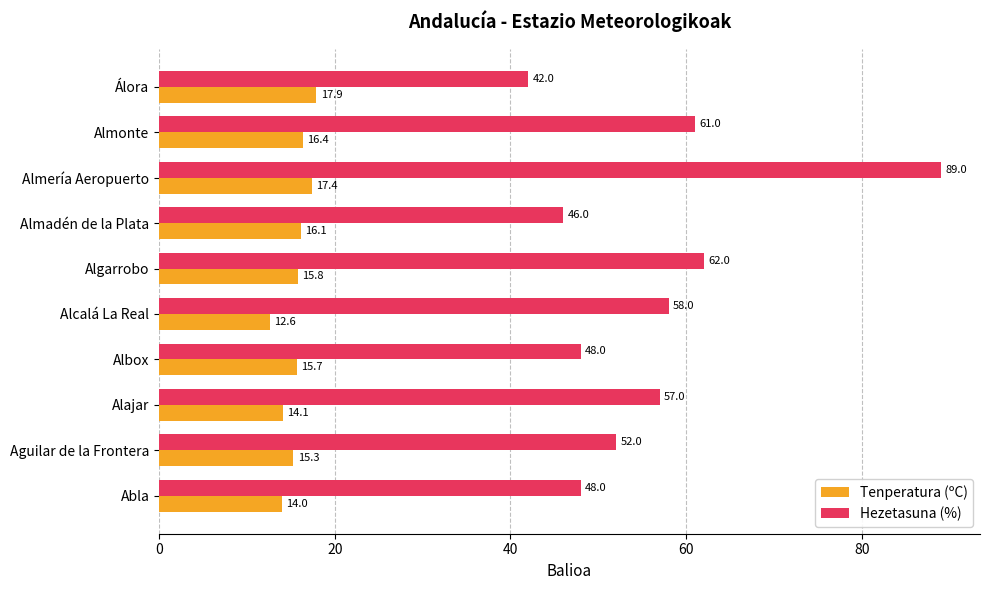

Rank the series by their maximum value, from lowest to highest.

Tenperatura (ºC), Hezetasuna (%)